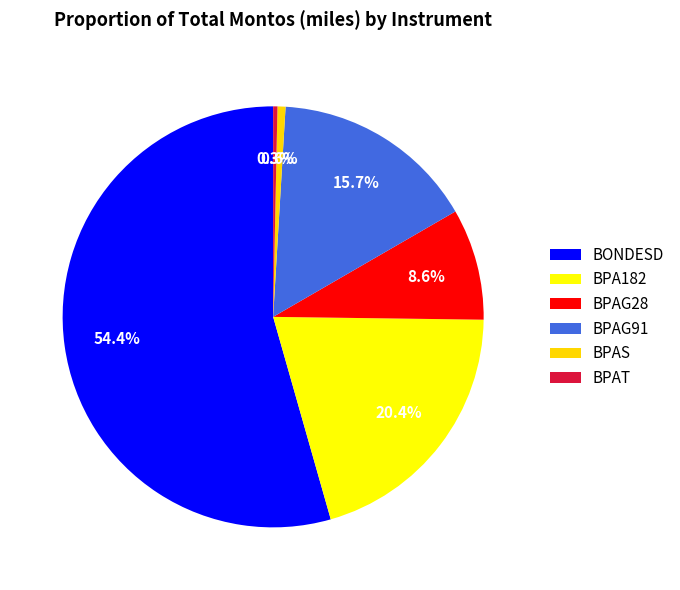

Which slice is the largest?

BONDESD